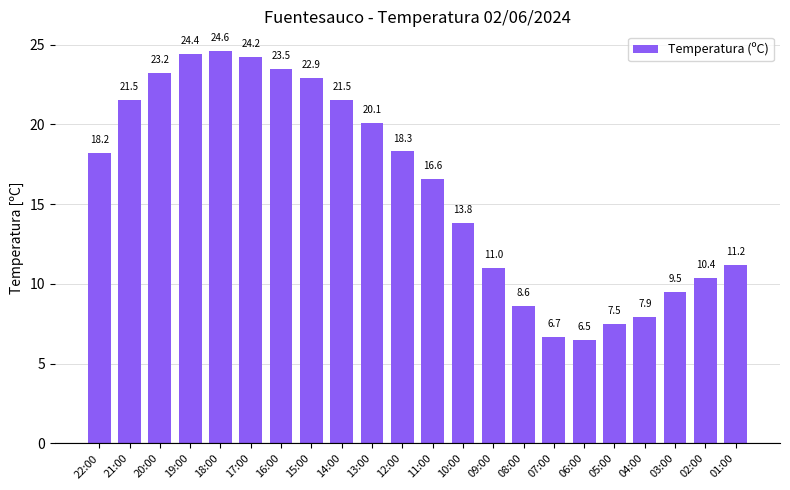

What is the label of the 11th bar from the right?

11:00